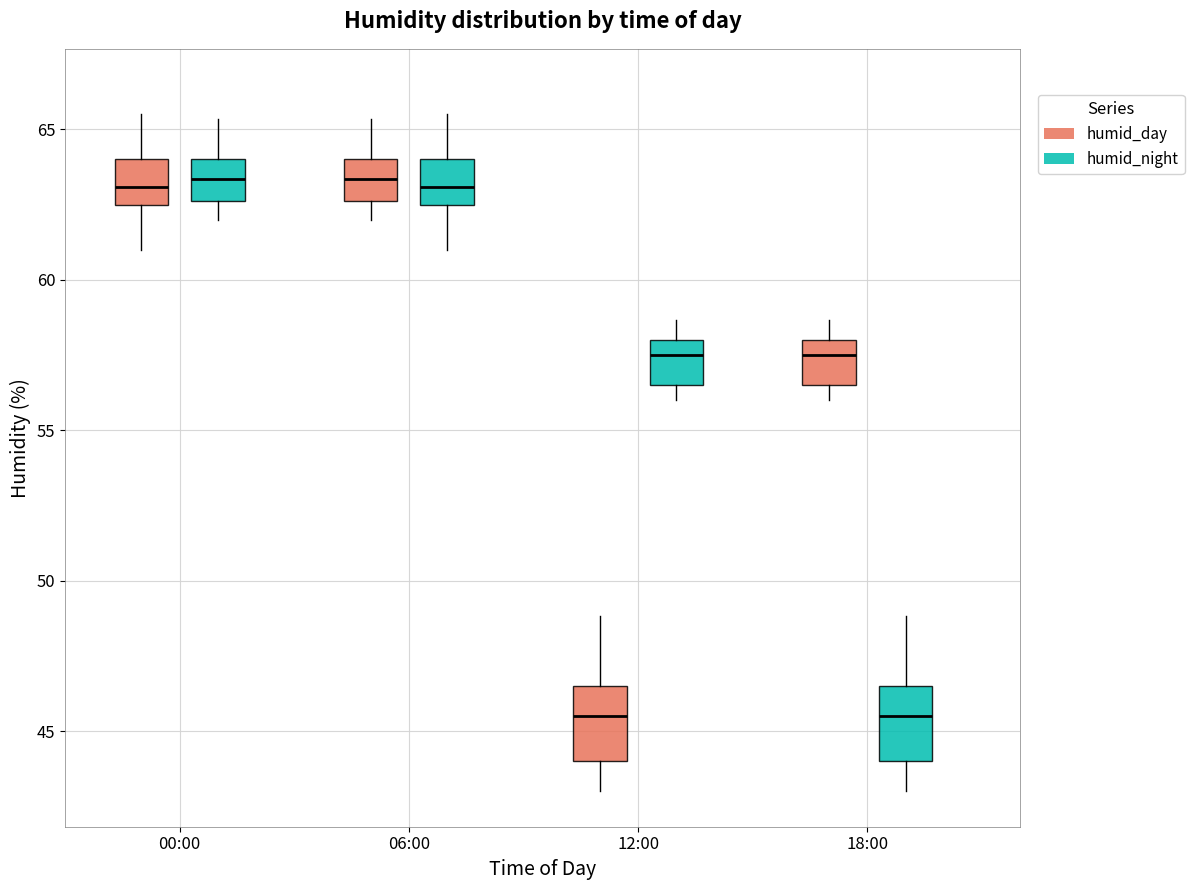

Reading left to right, transcribe this box plot: for each box, give where its median line is, the range the box spans, and where its two whiskers end, as read against the y-axis. The values are not printed on the chart, so give them approximately, as read against the axis.

00:00 (humid_day): median 63.0, box 62.5 to 64.0, whiskers 61.0 to 65.5
00:00 (humid_night): median 63.5, box 62.5 to 64.0, whiskers 62.0 to 65.5
06:00 (humid_day): median 63.5, box 62.5 to 64.0, whiskers 62.0 to 65.5
06:00 (humid_night): median 63.0, box 62.5 to 64.0, whiskers 61.0 to 65.5
12:00 (humid_day): median 45.5, box 44.0 to 46.5, whiskers 43.0 to 49.0
12:00 (humid_night): median 57.5, box 56.5 to 58.0, whiskers 56.0 to 58.5
18:00 (humid_day): median 57.5, box 56.5 to 58.0, whiskers 56.0 to 58.5
18:00 (humid_night): median 45.5, box 44.0 to 46.5, whiskers 43.0 to 49.0